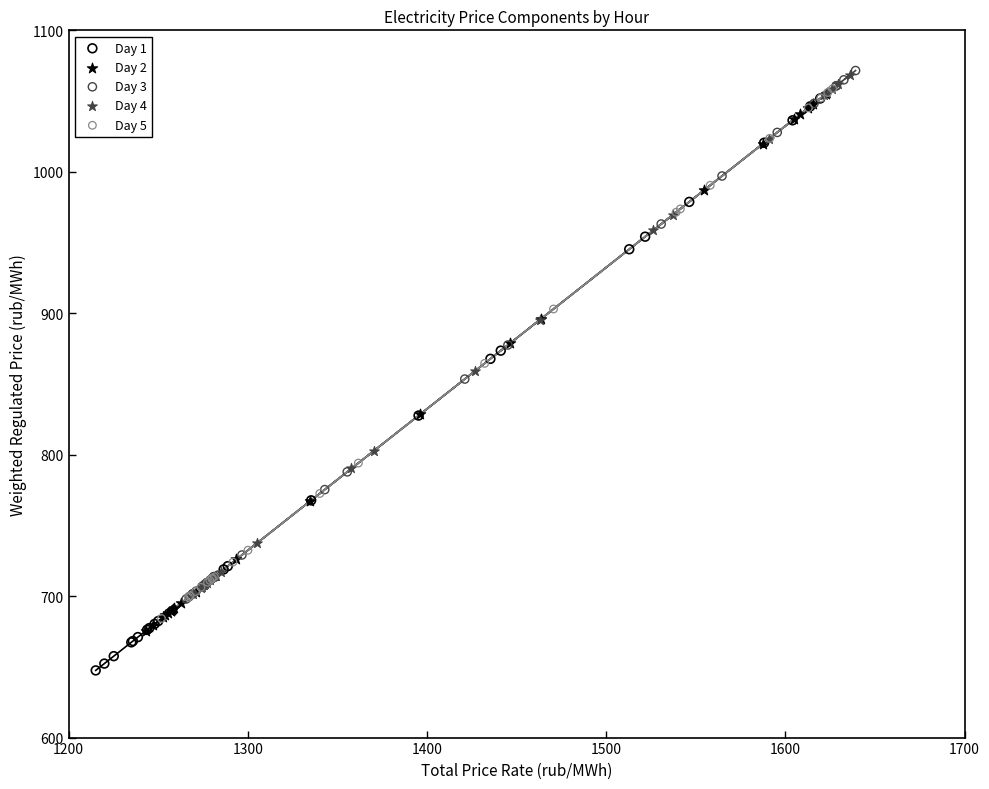

Which series reaches the minimum Y coordinate?

Day 1